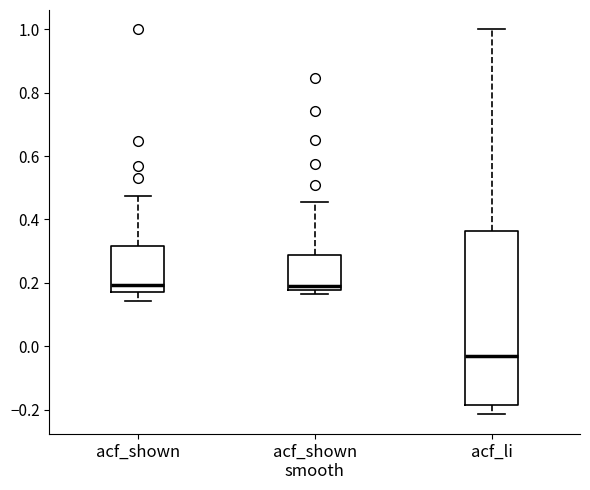

Reading left to right, read every box against the y-axis: the position of its median line, the range the box covers, and the ends of its whiskers. The values are not printed on the chart, so give them approximately, as read against the axis.

acf_shown: median 0.20, box 0.18 to 0.32, whiskers 0.14 to 0.48
acf_shown smooth: median 0.20, box 0.18 to 0.28, whiskers 0.16 to 0.46
acf_li: median -0.04, box -0.18 to 0.36, whiskers -0.22 to 1.00